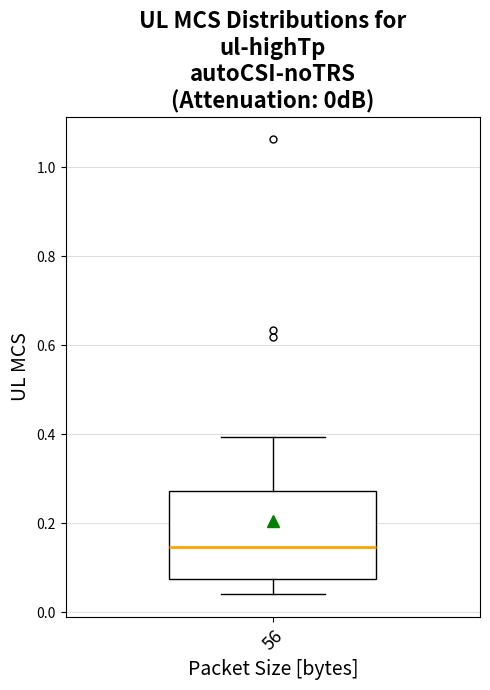

Transcribe this box plot: give where the median line is, the range the box spans, and where the two whiskers end, as read against the y-axis. The values are not printed on the chart, so give them approximately, as read against the axis.

median 0.14, box 0.08 to 0.28, whiskers 0.04 to 0.40